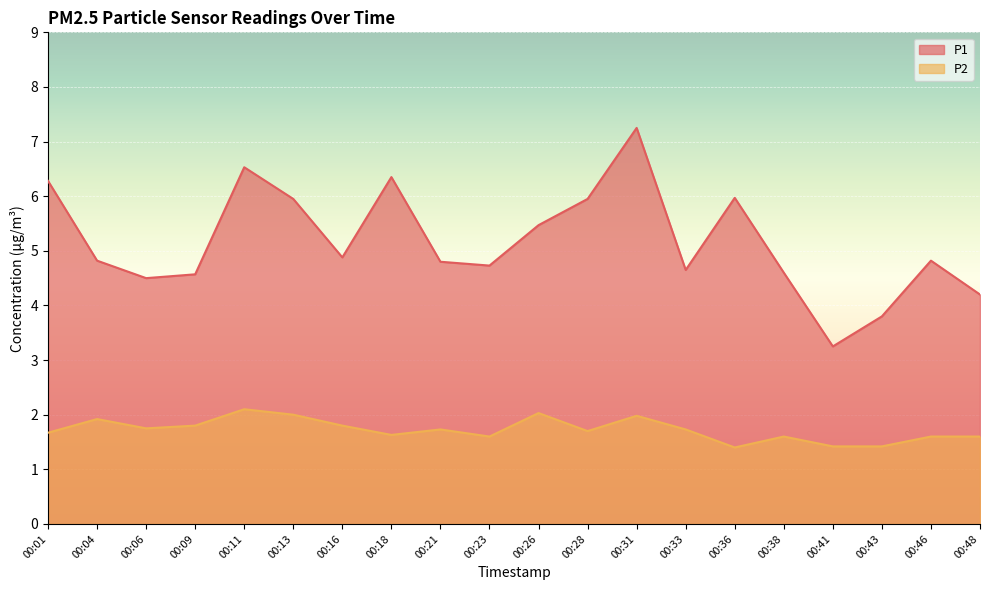

Which series has the largest total across all categories?

P1